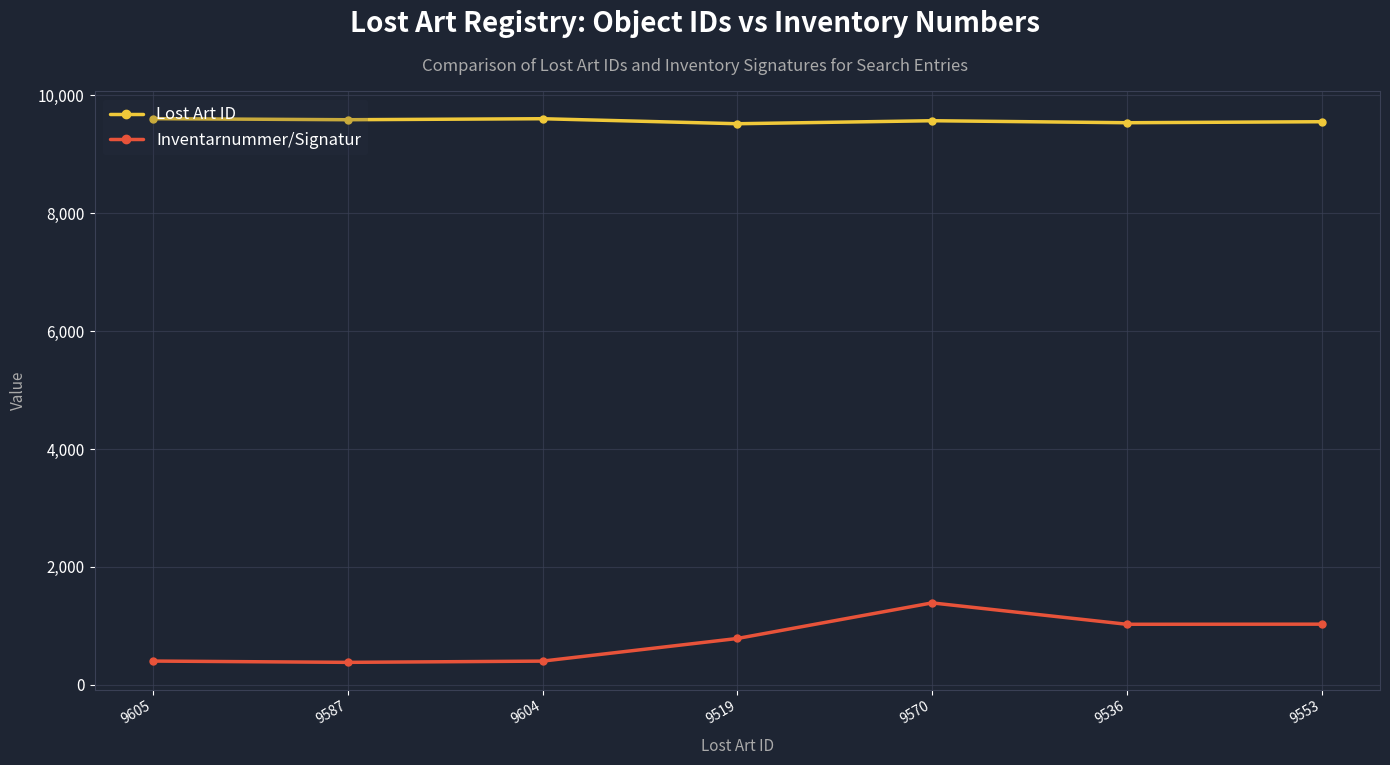

What position from the left is 9587?

2